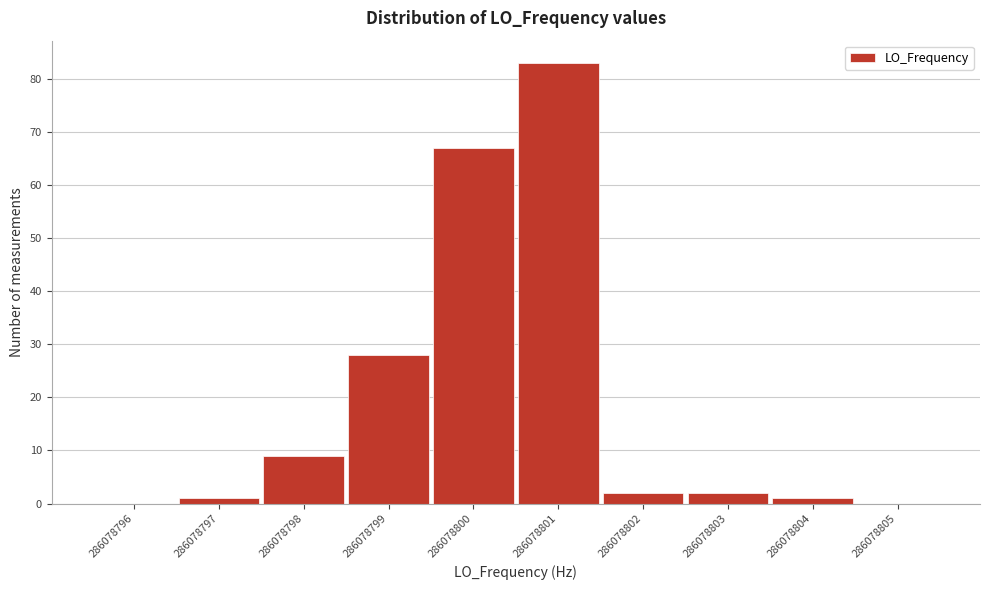

Reading right to left, list all the values displayed in this chart.

286078805=0	286078804=1	286078803=2	286078802=2	286078801=83	286078800=67	286078799=28	286078798=9	286078797=1	286078796=0